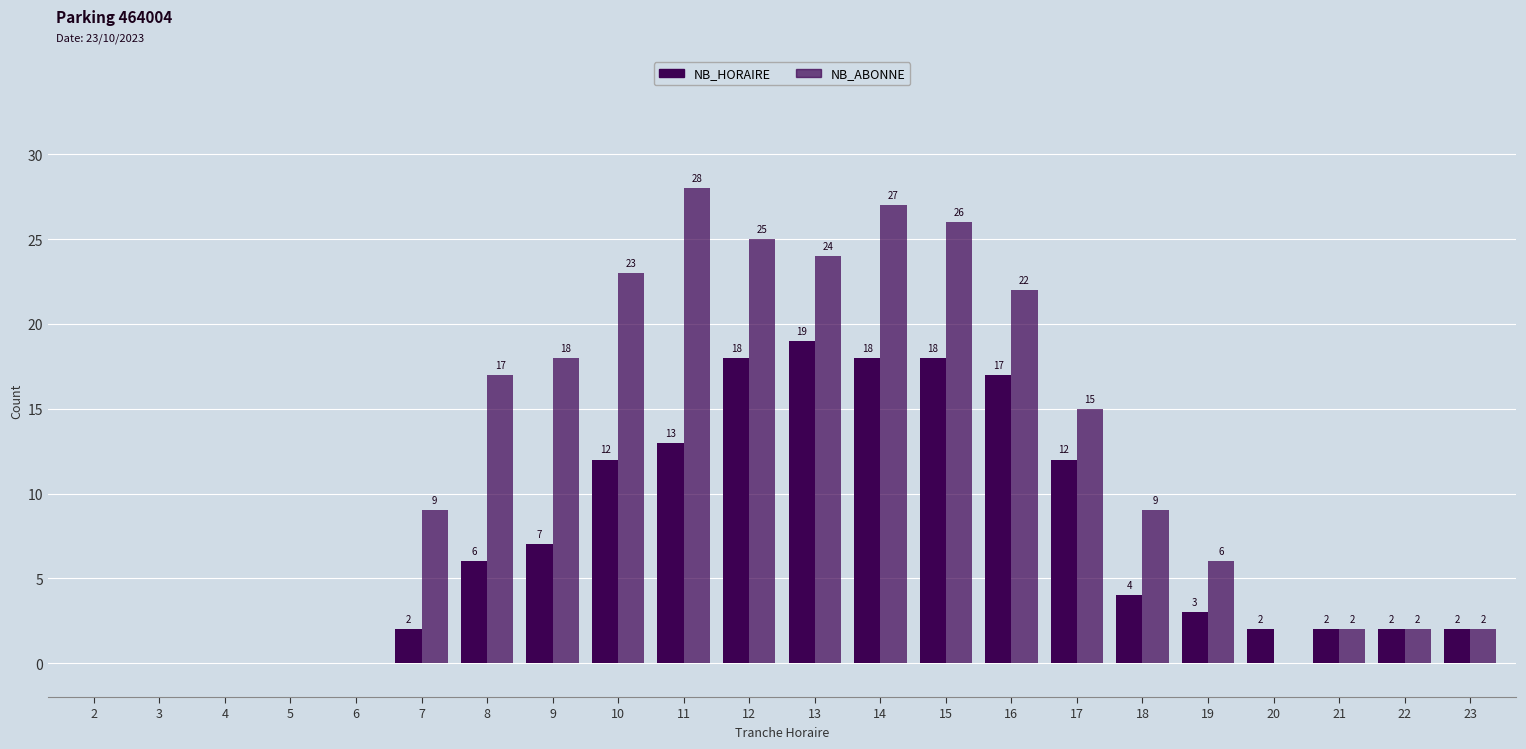

Is it true that NB_HORAIRE equals 18 at 12?

True